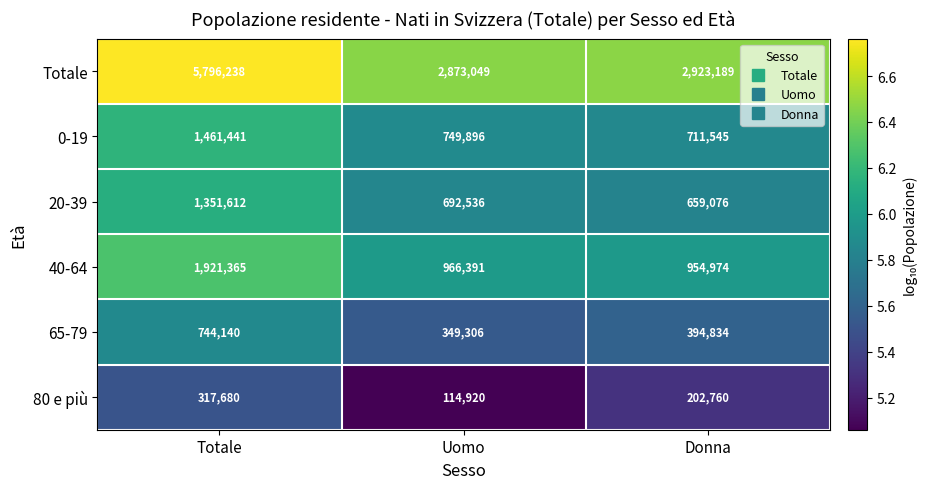

List the series in order of their peak value, highest first.

Totale, 40-64, 0-19, 20-39, 65-79, 80 e più